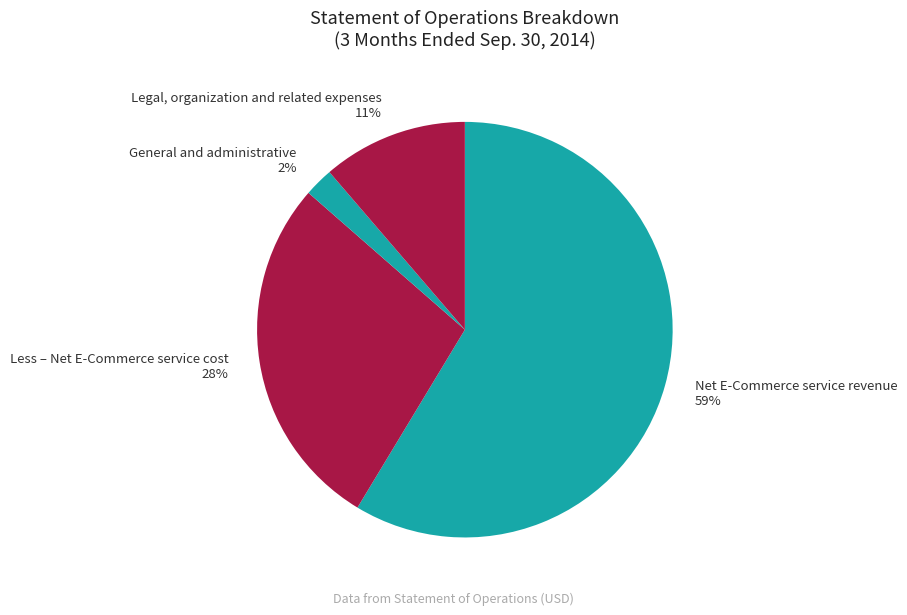

Do Net E-Commerce service revenue and Legal, organization and related expenses together represent more than half of the pie?

Yes